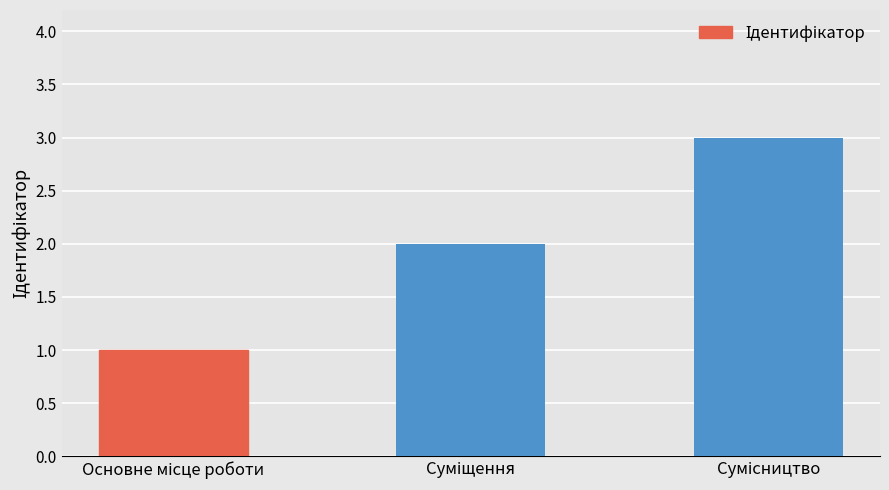

What is the maximum value shown in the chart?

3